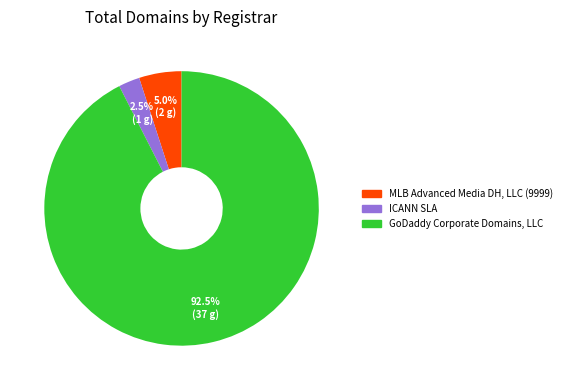

Is there any slice that represents more than half of the pie?

Yes